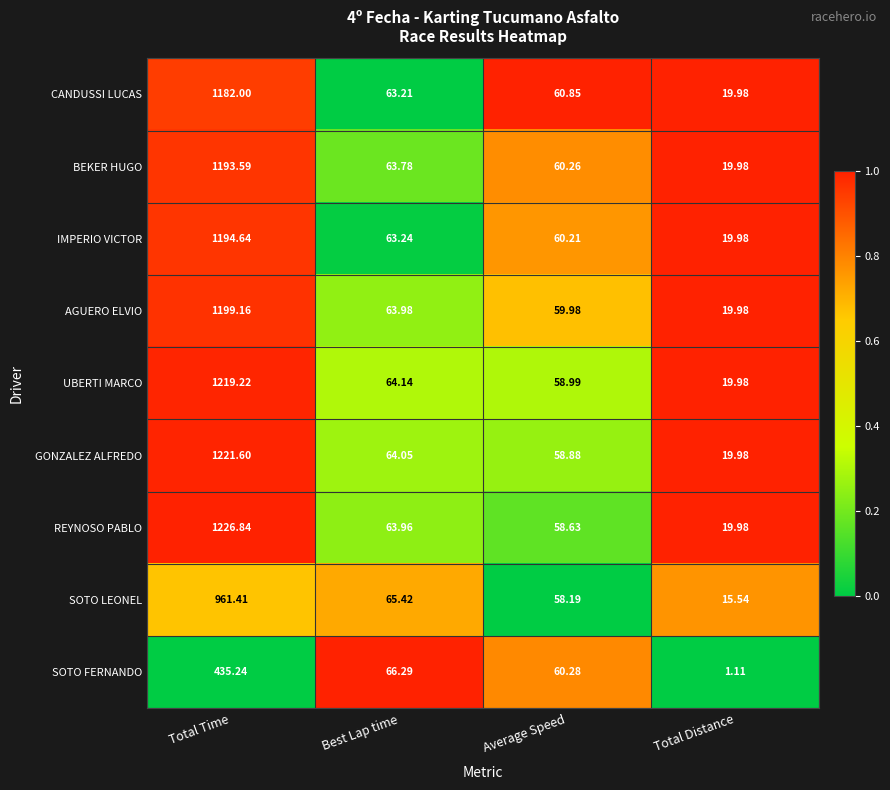

At which category is the sum across all series the highest?

Total Time